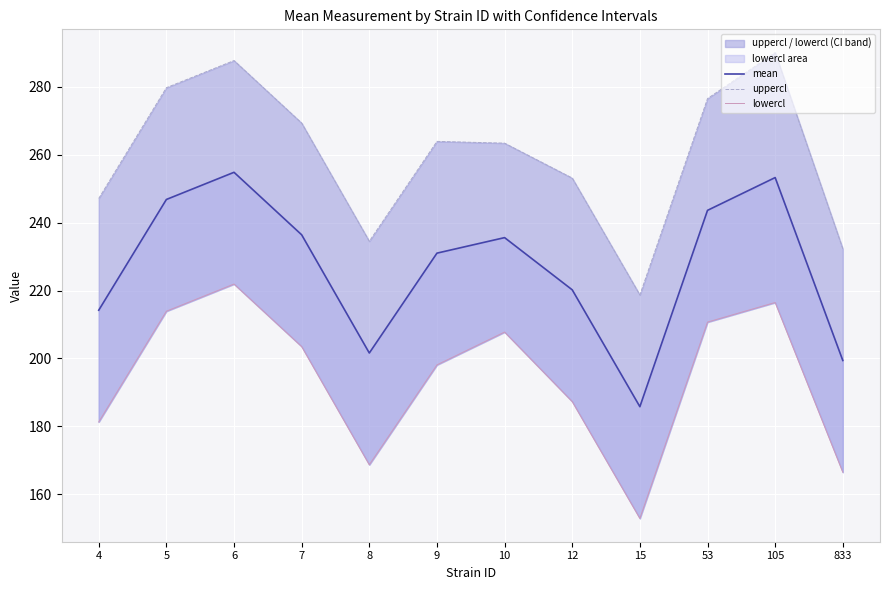

Reading left to right, transcribe all the data shown in this chart.

mean: 214.2	246.8	254.8	236.4	201.6	231.0	235.6	220.2	185.8	243.6	253.2	199.4
uppercl: 247.1	279.7	287.7	269.3	234.5	263.9	263.4	253.1	218.7	276.5	290.0	232.3
lowercl: 181.3	213.9	221.9	203.5	168.7	198.1	207.8	187.3	152.9	210.7	216.5	166.5